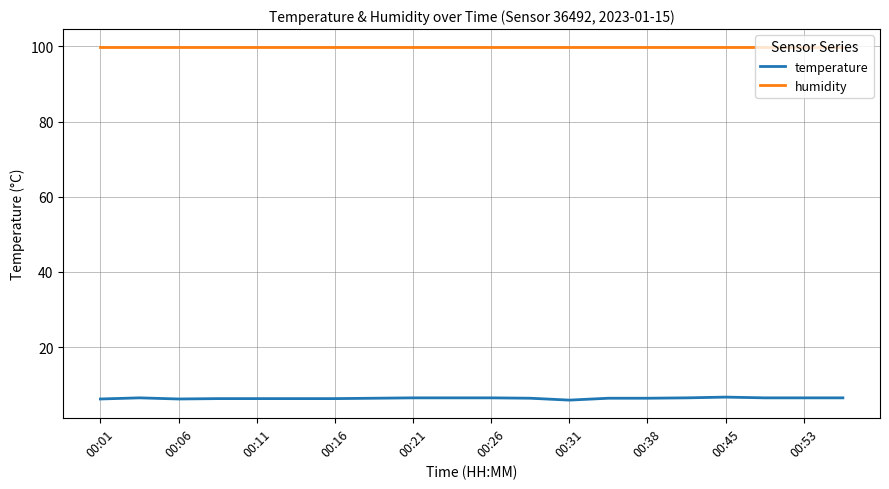

Rank the series by their maximum value, from highest to lowest.

humidity, temperature